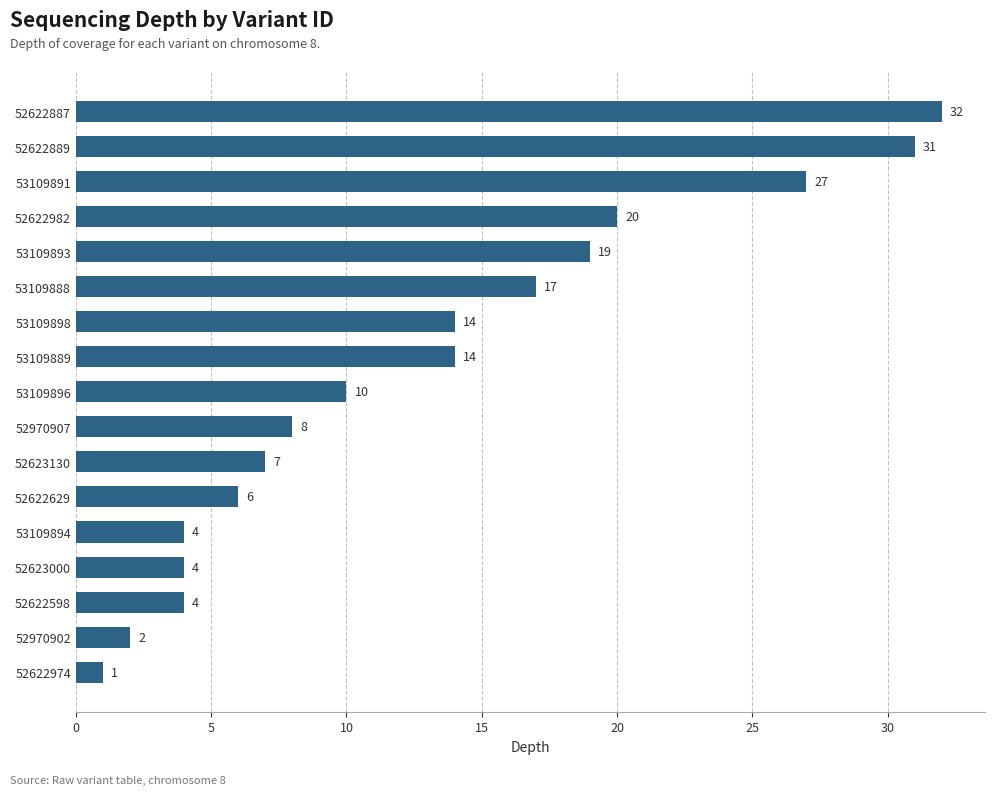

Are the bars grouped side by side (vs. stacked)?

No